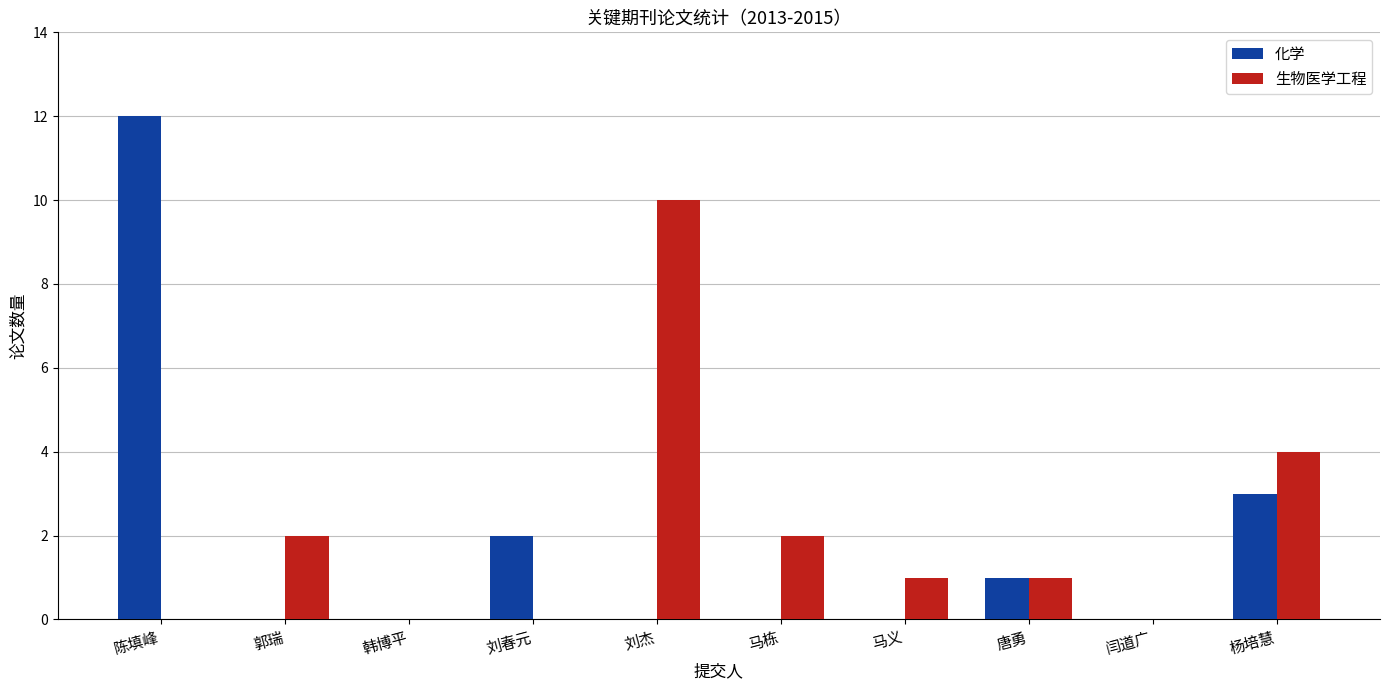

Where is 生物医学工程 nearest to the value 5?

杨培慧